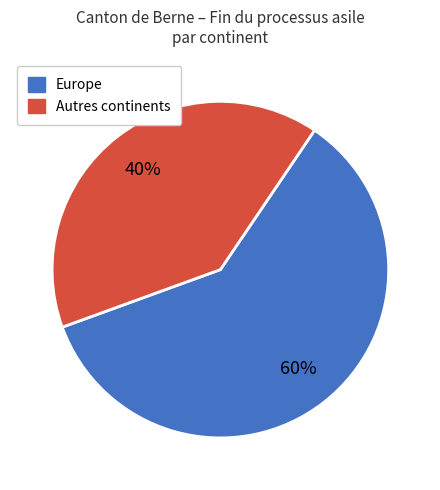

To the nearest percent, what is the average slice percentage?

50%